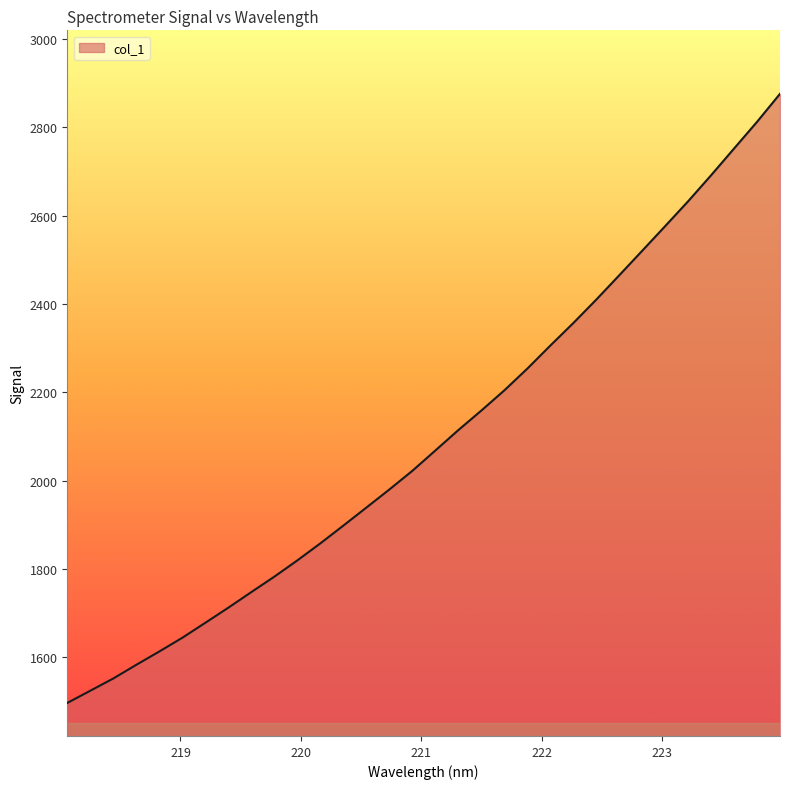

What is the difference between the maximum and minimum values?

1379.7